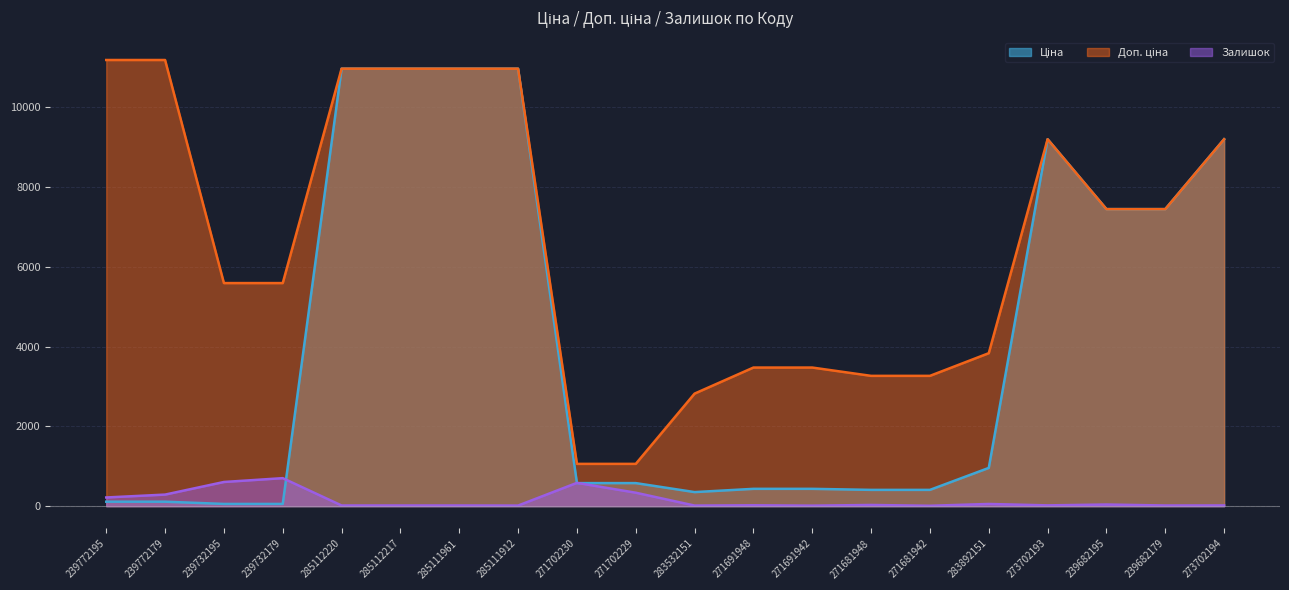

True or false: Ціна has more than 2 interior local peaks.

False